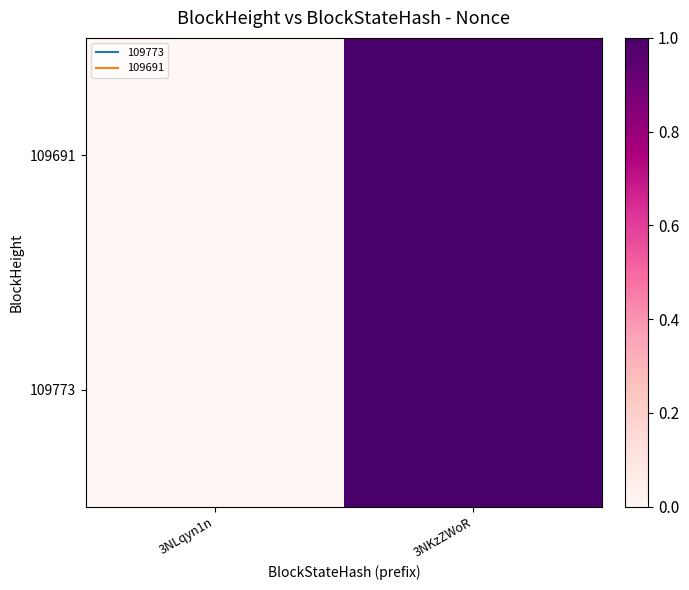

Which category has the lowest value across all series?

3NLqyn1n